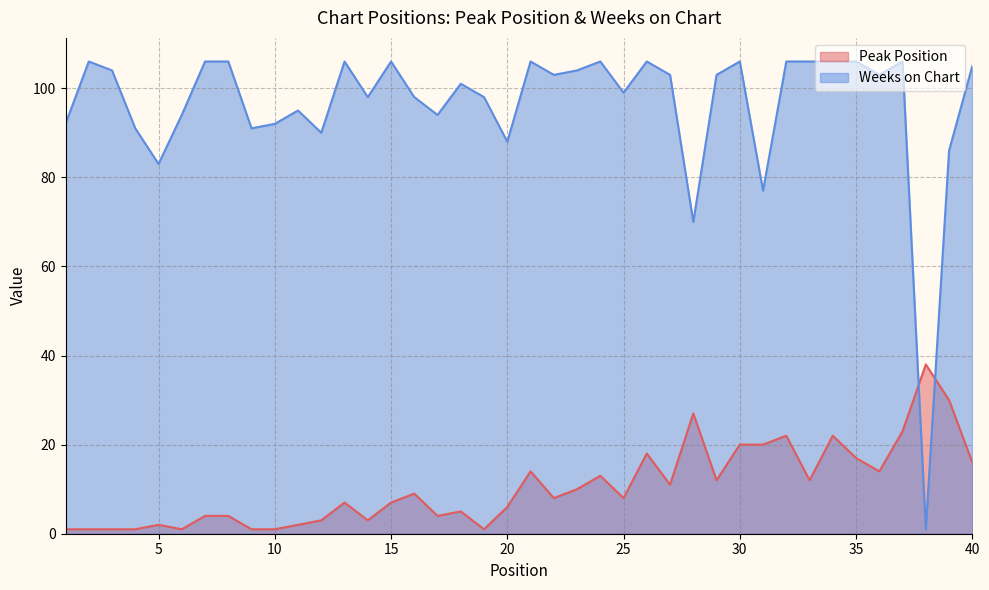

How many interior local peaks does the Peak Position series have?

11